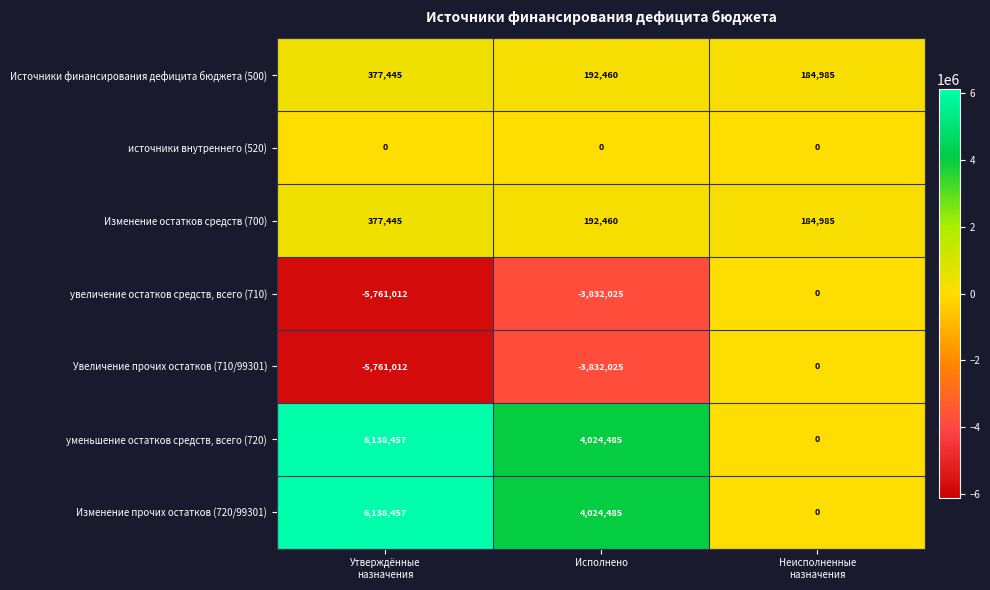

What is the sum of all увеличение остатков средств, всего (710) values?

-9593037